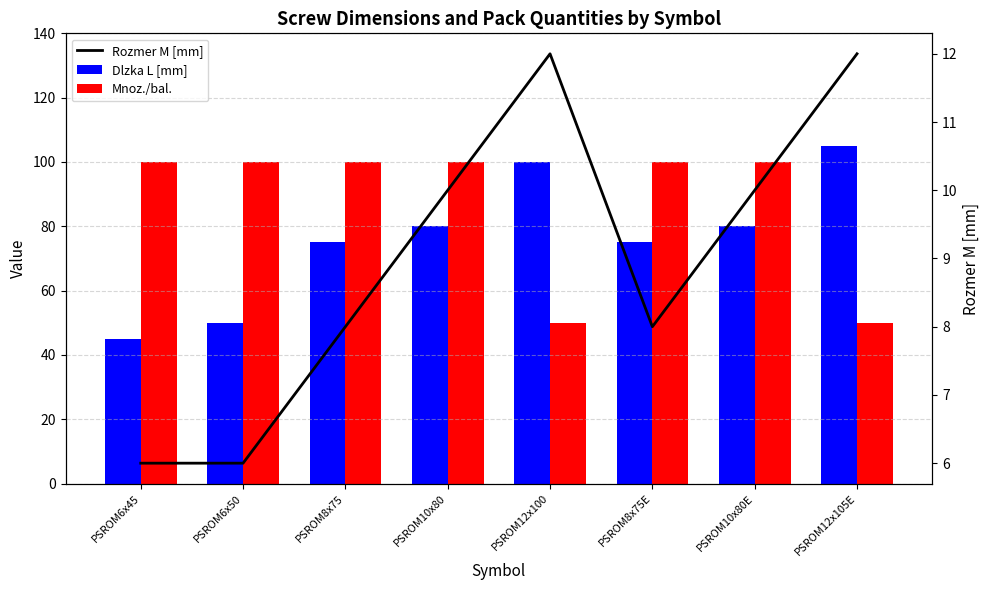

What is the smallest value displayed?

6